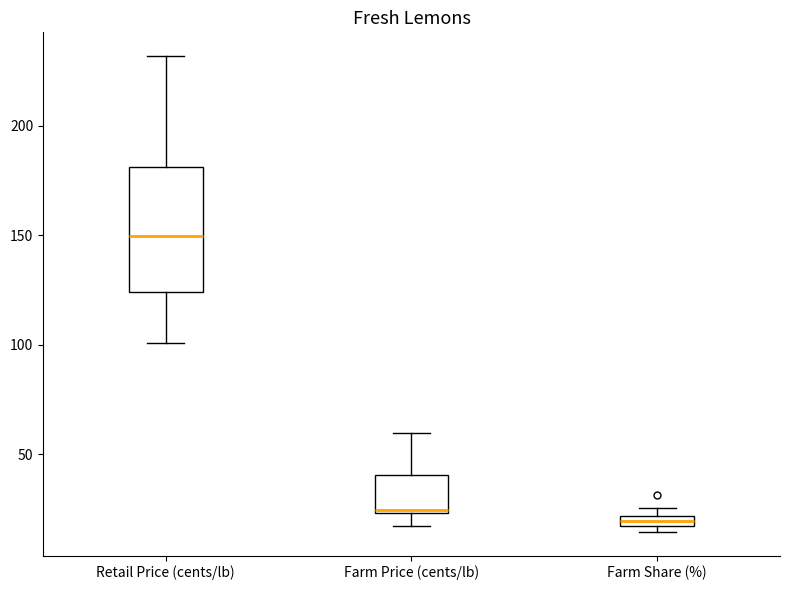

Which box's median line is the highest?

Retail Price (cents/lb)